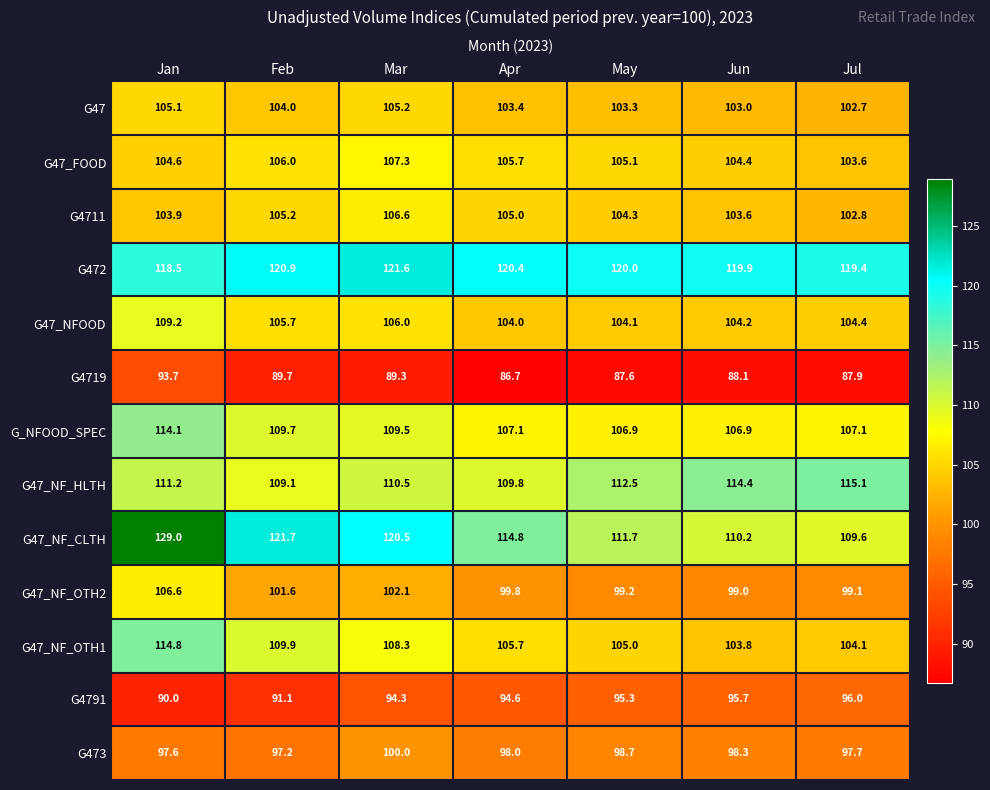

The G4791 series shows 94.6 at Apr. True or false?

True